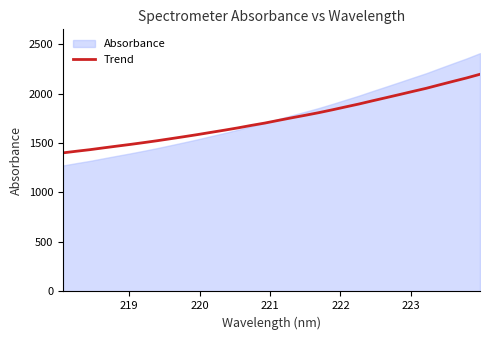

What is the highest value of the Trend series?

2194.6